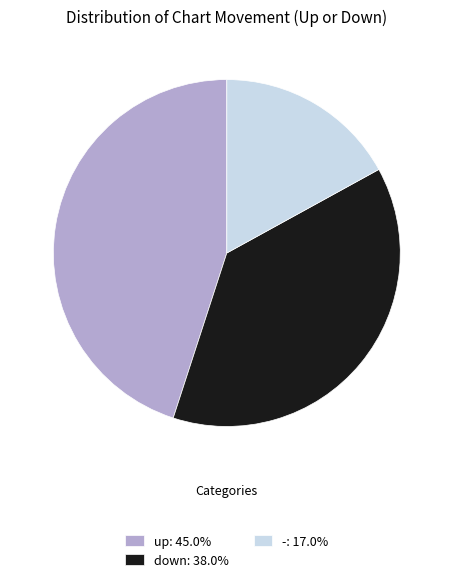

How many segments does this pie chart have?

3